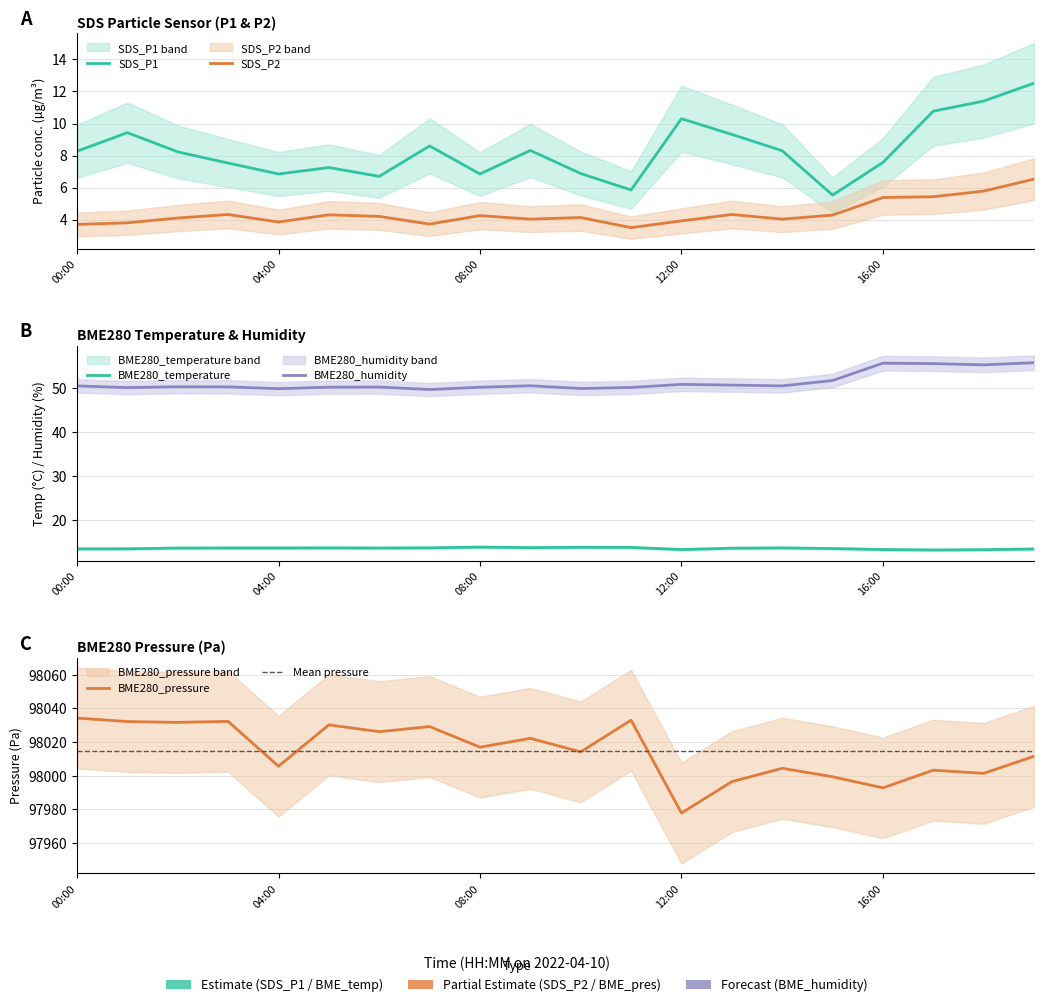

Is it true that BME280_pressure_kPa equals 98011.6 at 19:00?

True